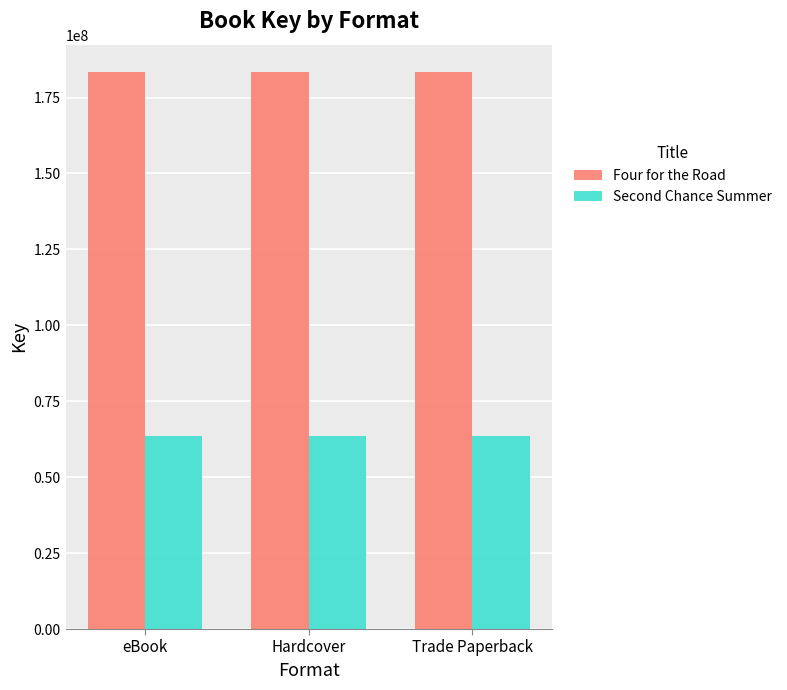

Is the value of Four for the Road at eBook greater than the value of Second Chance Summer at Hardcover?

Yes